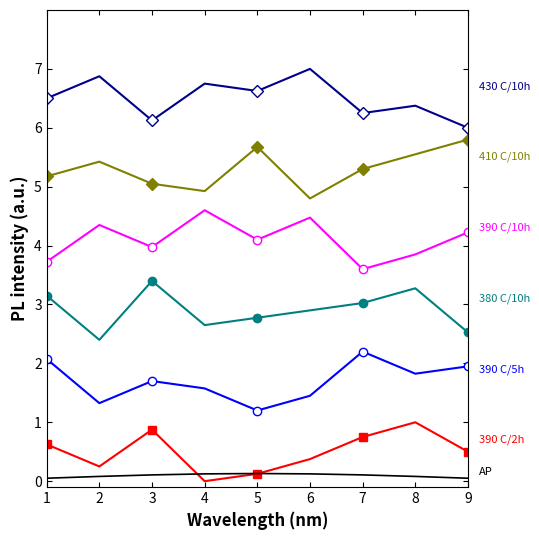

What is the greatest value displayed?

7.0